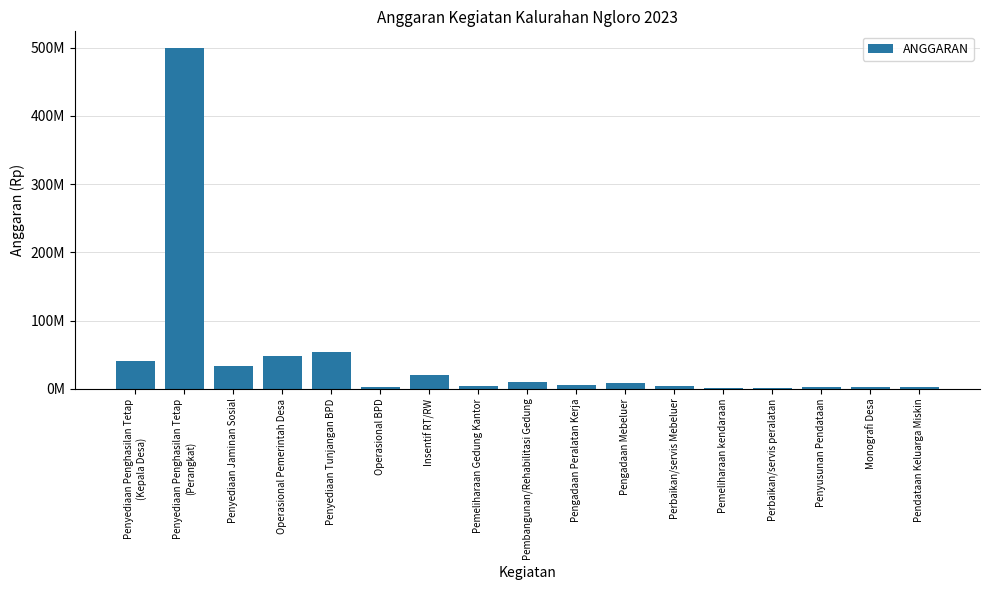

Reading left to right, list all the values displayed in this chart.

Penyediaan Penghasilan Tetap
(Kepala Desa)=40950000	Penyediaan Penghasilan Tetap
(Perangkat)=499102400	Penyediaan Jaminan Sosial=33710578	Operasional Pemerintah Desa=48625677	Penyediaan Tunjangan BPD=53950000	Operasional BPD=2400000	Insentif RT/RW=19800000	Pemeliharaan Gedung Kantor=4000000	Pembangunan/Rehabilitasi Gedung=10000000	Pengadaan Peralatan Kerja=5712000	Pengadaan Mebeluer=9000000	Perbaikan/servis Mebeluer=4700000	Pemeliharaan kendaraan=1500000	Perbaikan/servis peralatan=1700000	Penyusunan Pendataan=2343700	Monografi Desa=2137500	Pendataan Keluarga Miskin=2862500